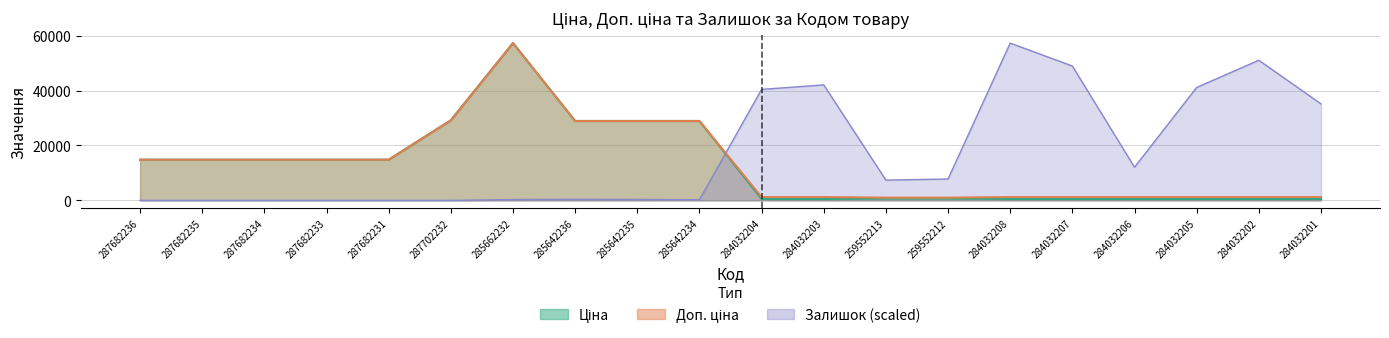

The value of Доп. ціна at 287682236 is 14817.6. True or false?

True